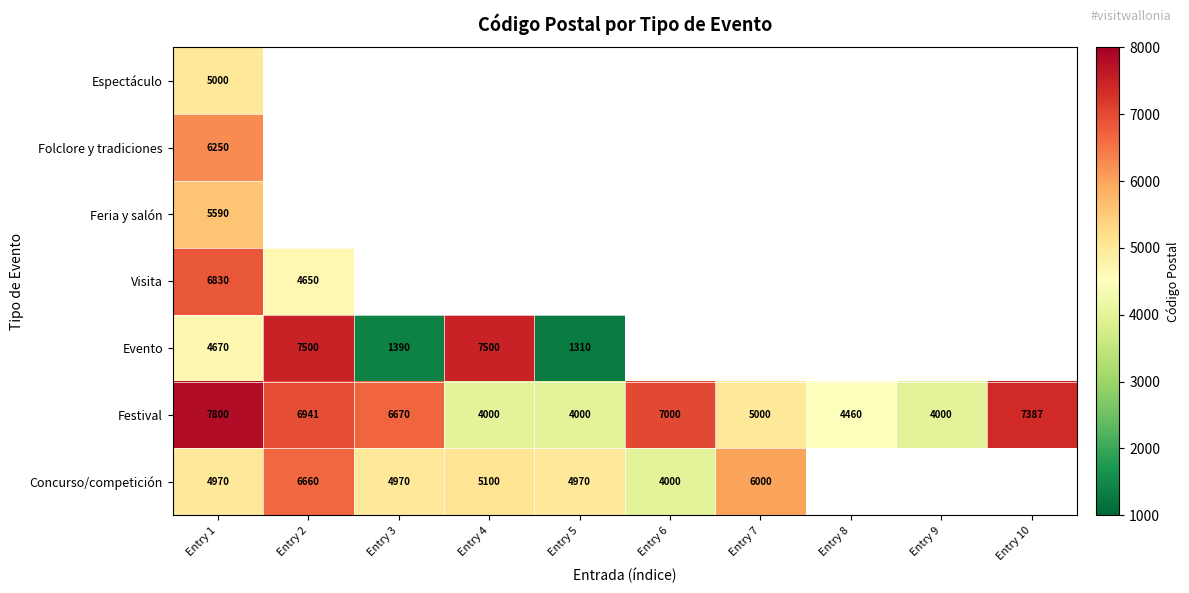

What is the difference between the Festival values at Entry 6 and Entry 1?

800